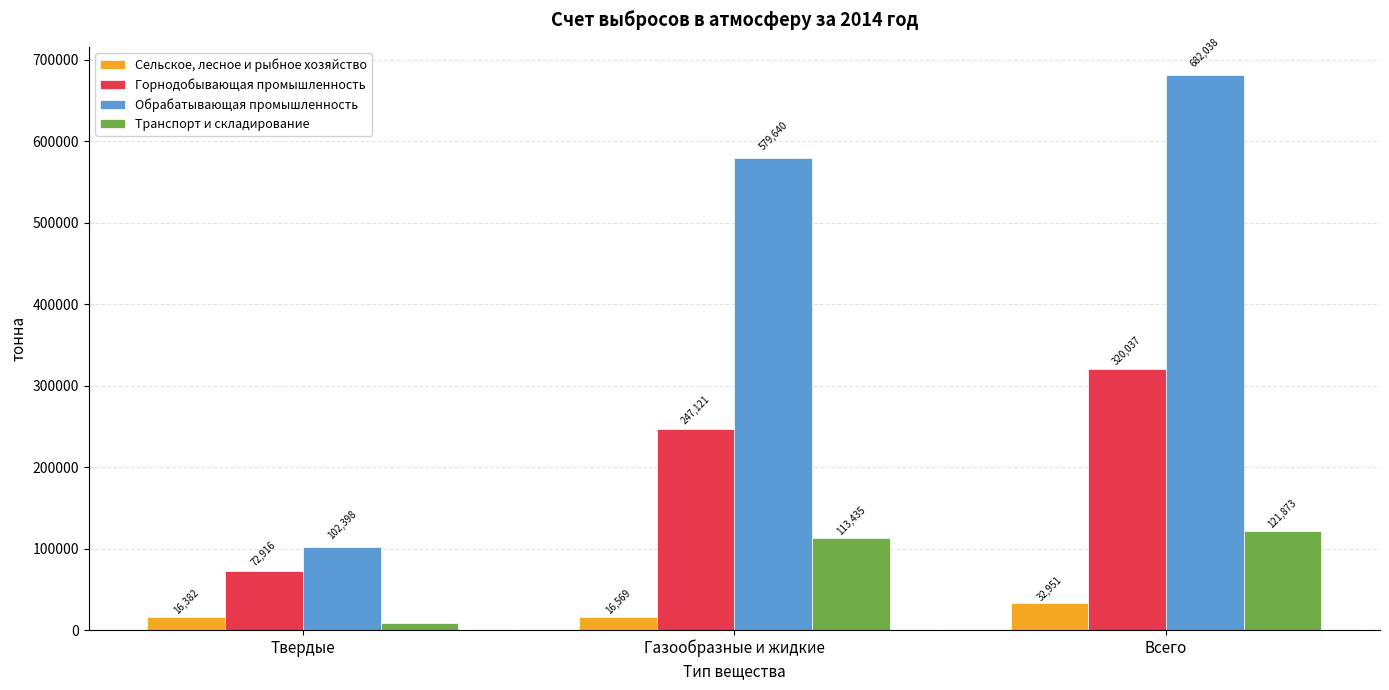

How many bars are there in each group?

4